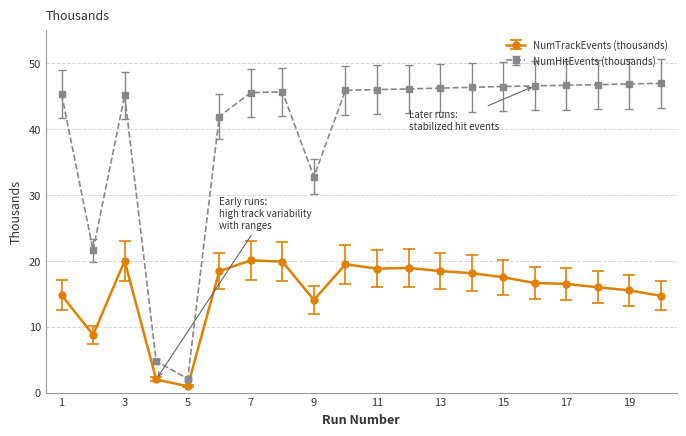

What is the difference between the maximum and minimum values in the NumTrackEvents (thousands) series?

19.1